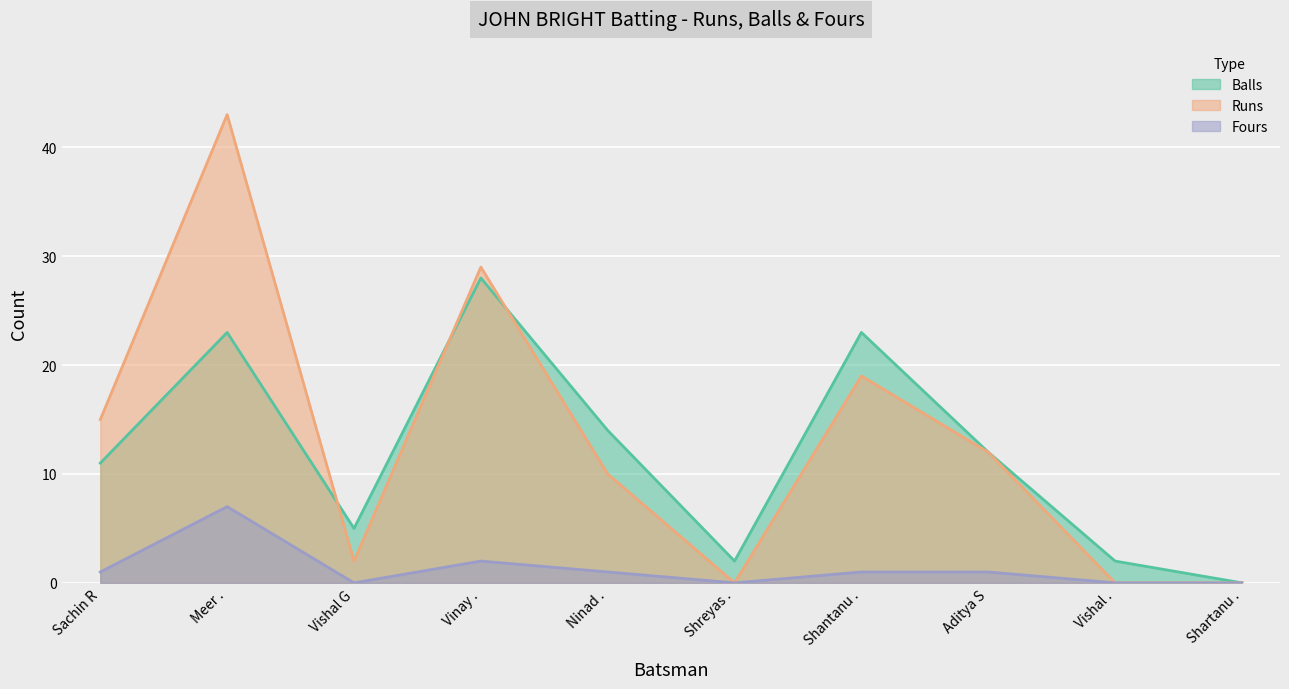

True or false: Runs has more than 2 interior local peaks.

True